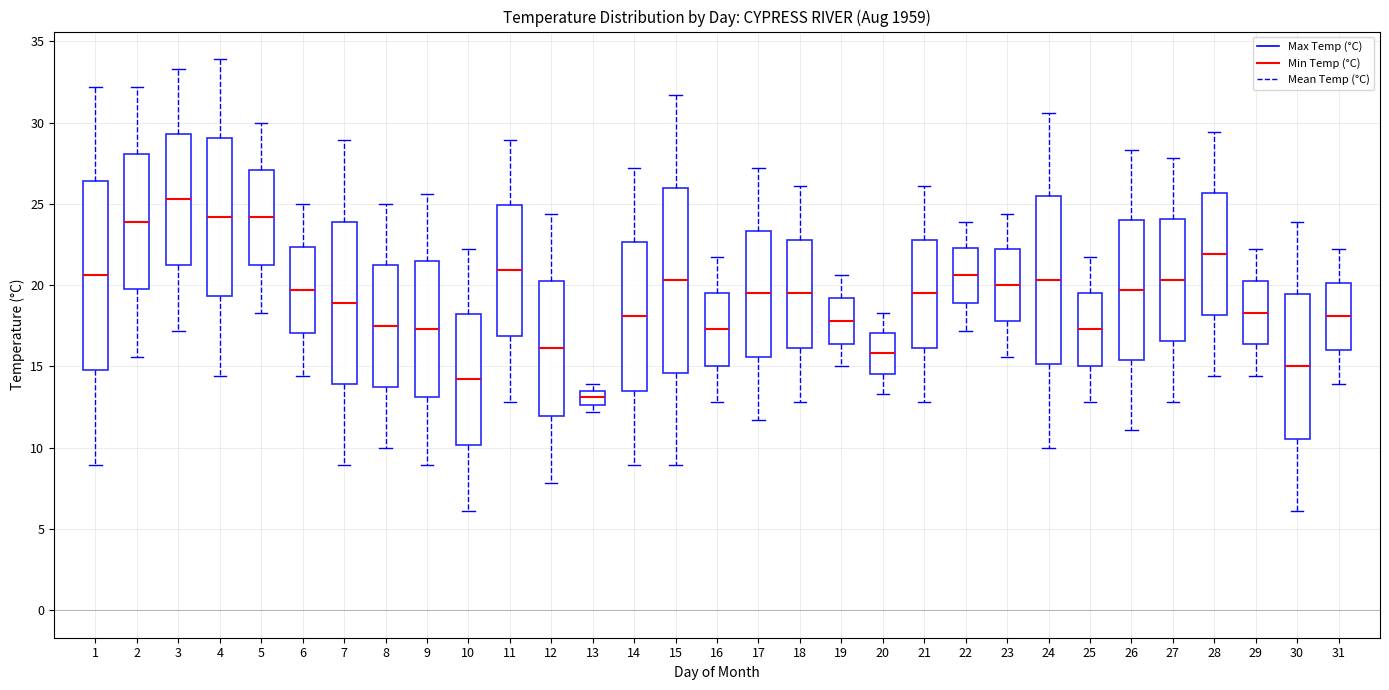

Where does the lower whisker of the box at x = 6 end on the y-axis? The values are not printed on the chart, so give them approximately, as read against the axis.

14.5